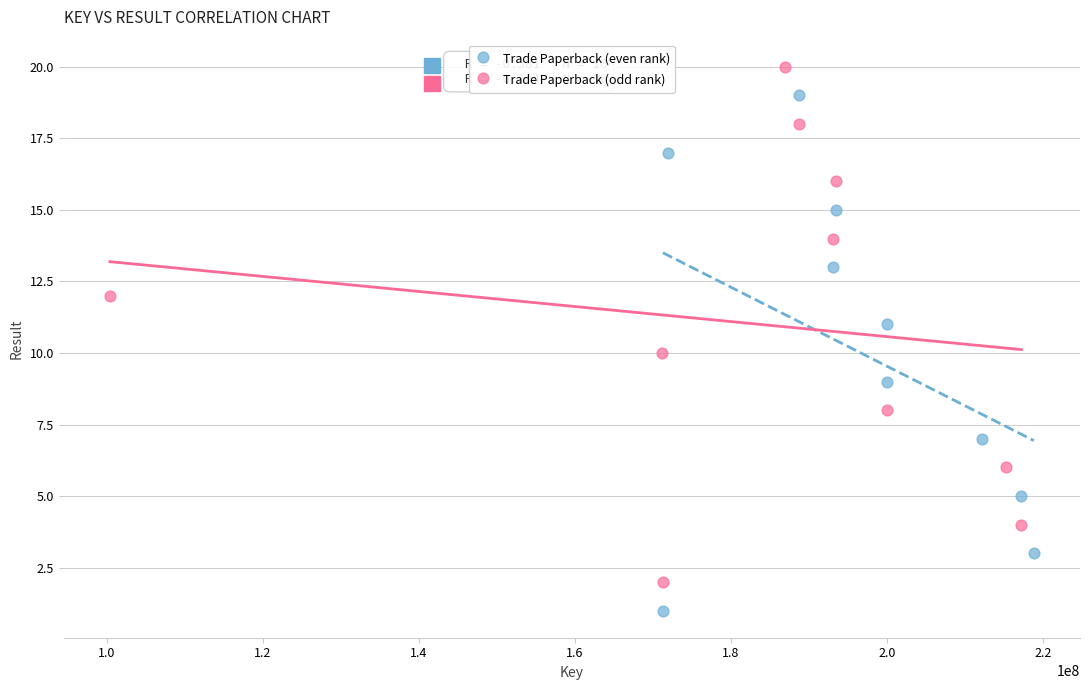

Which series reaches the maximum Y coordinate?

Trade Paperback (odd rank)